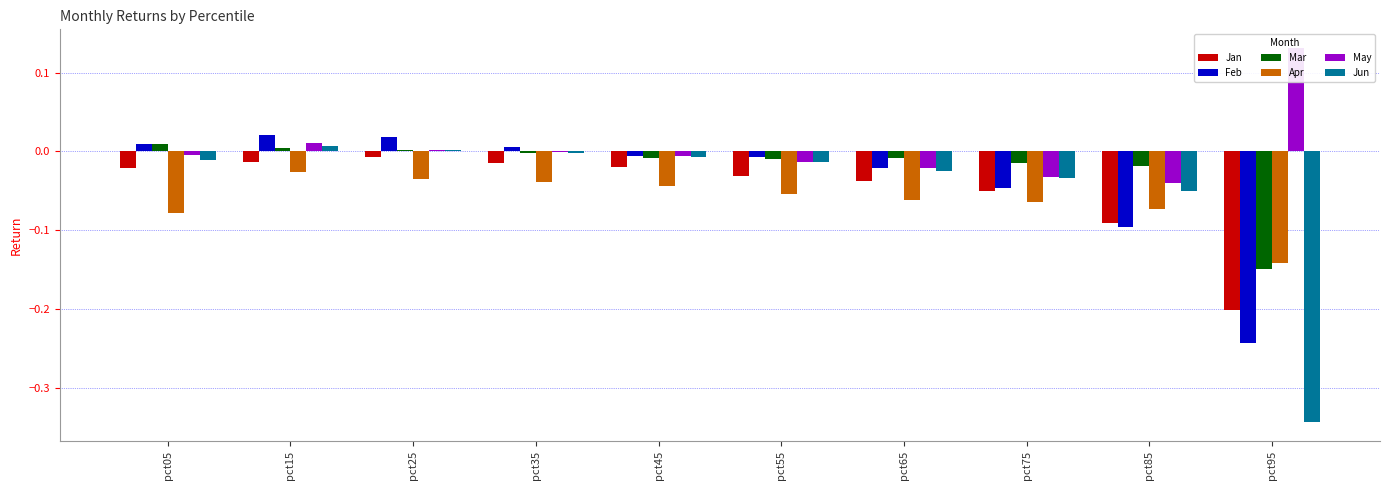

What is the sum of the Jun values at pct65 and pct85?

-0.1